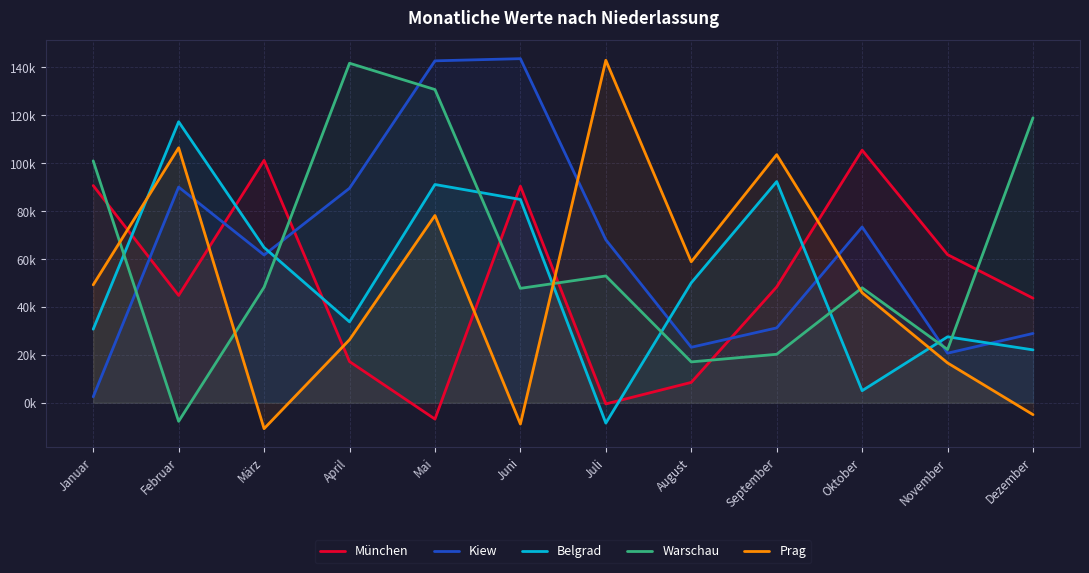

What is the total value across all series at September?

295712